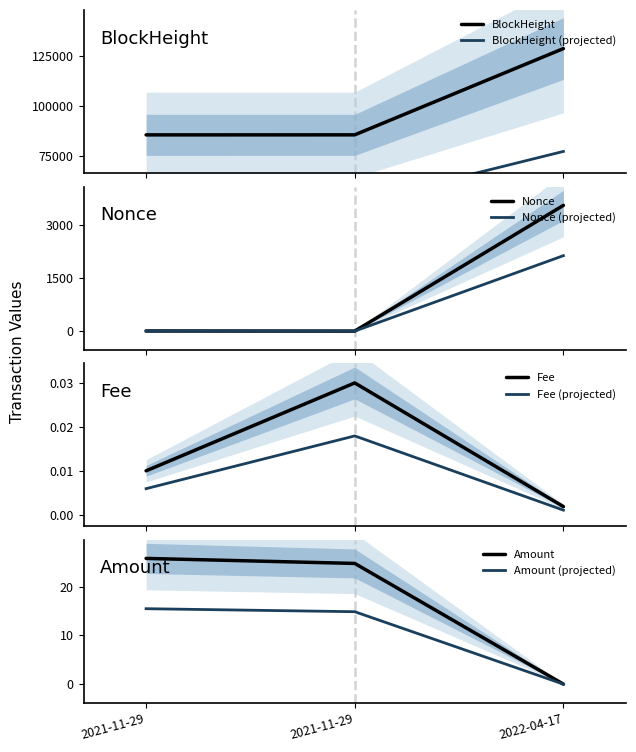

Where is BlockHeight nearest to the value 107133?

2021-11-29